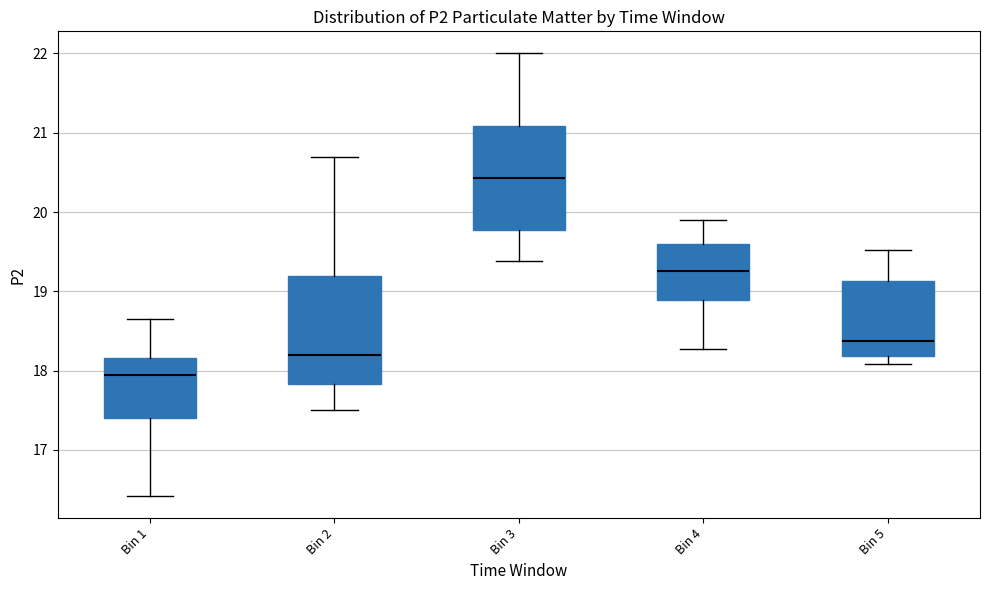

Which box has the lowest median line?

Bin 1